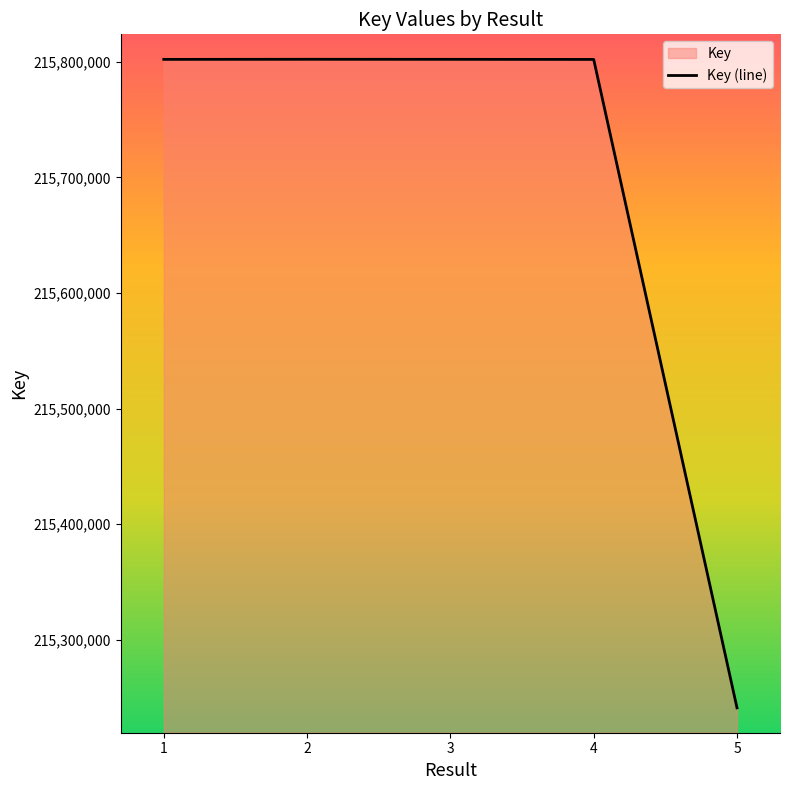

At which label does the data first exceed 215801991?

2